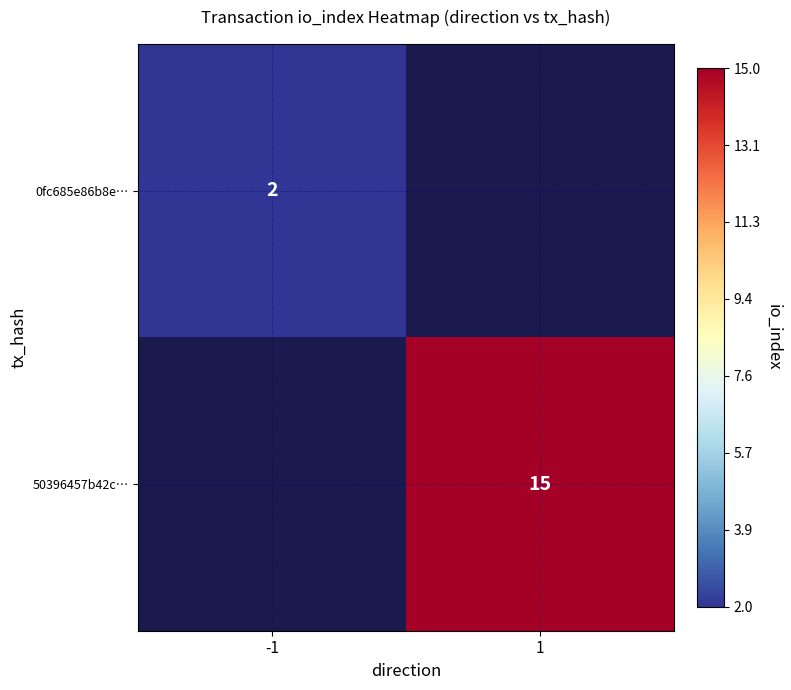

True or false: 0fc685e86b8e… has a value of 2 at -1.

True